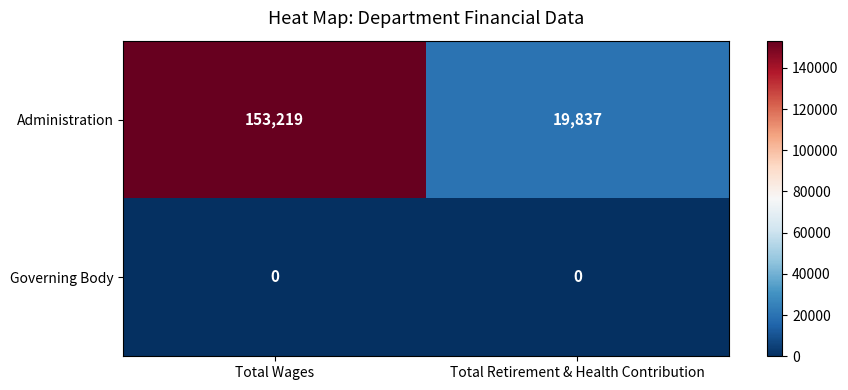

At which category is the sum across all series the highest?

Total Wages